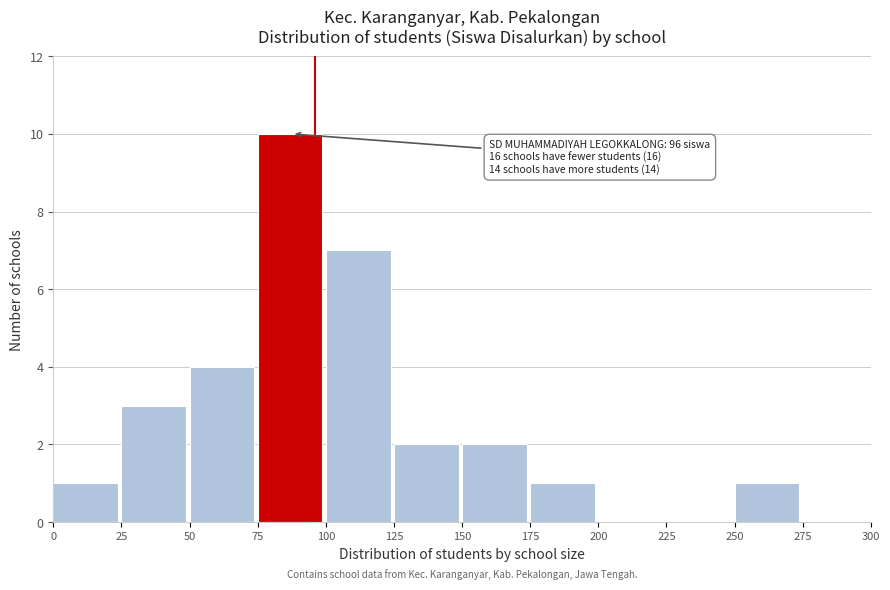

Over which range of the x-axis is the bar tallest?

75 to 100